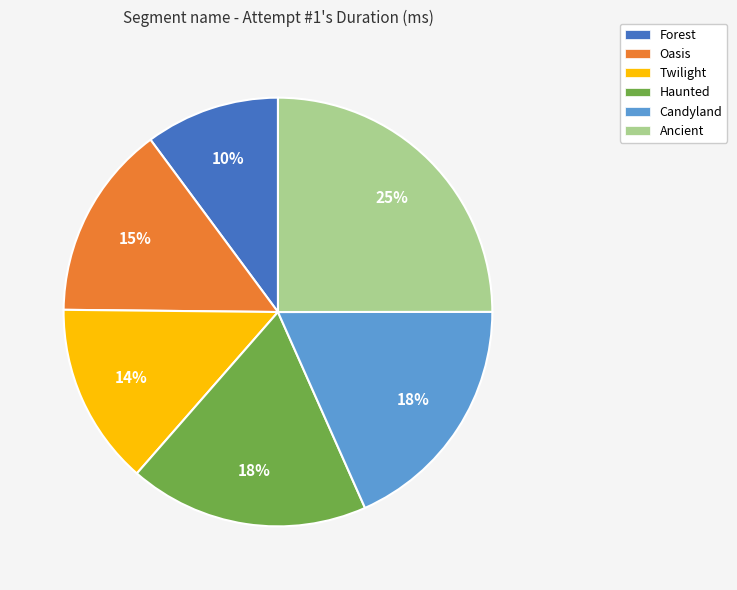

Which slice is the smallest?

Forest